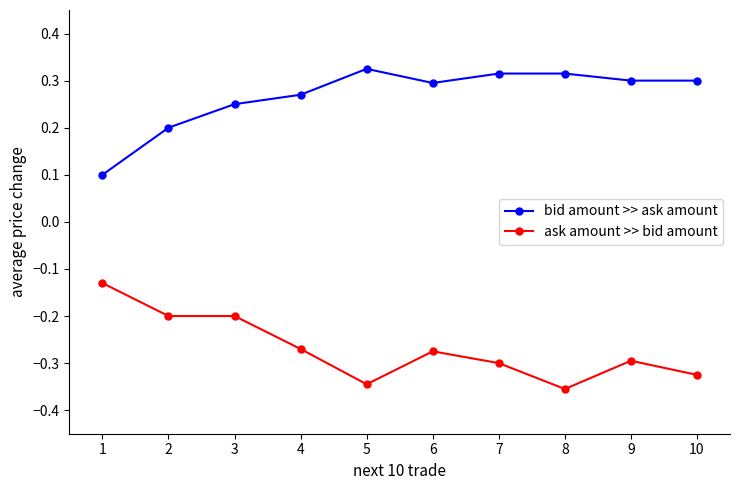

What is the value of the bid amount >> ask amount point at the 1st from the left?

0.1